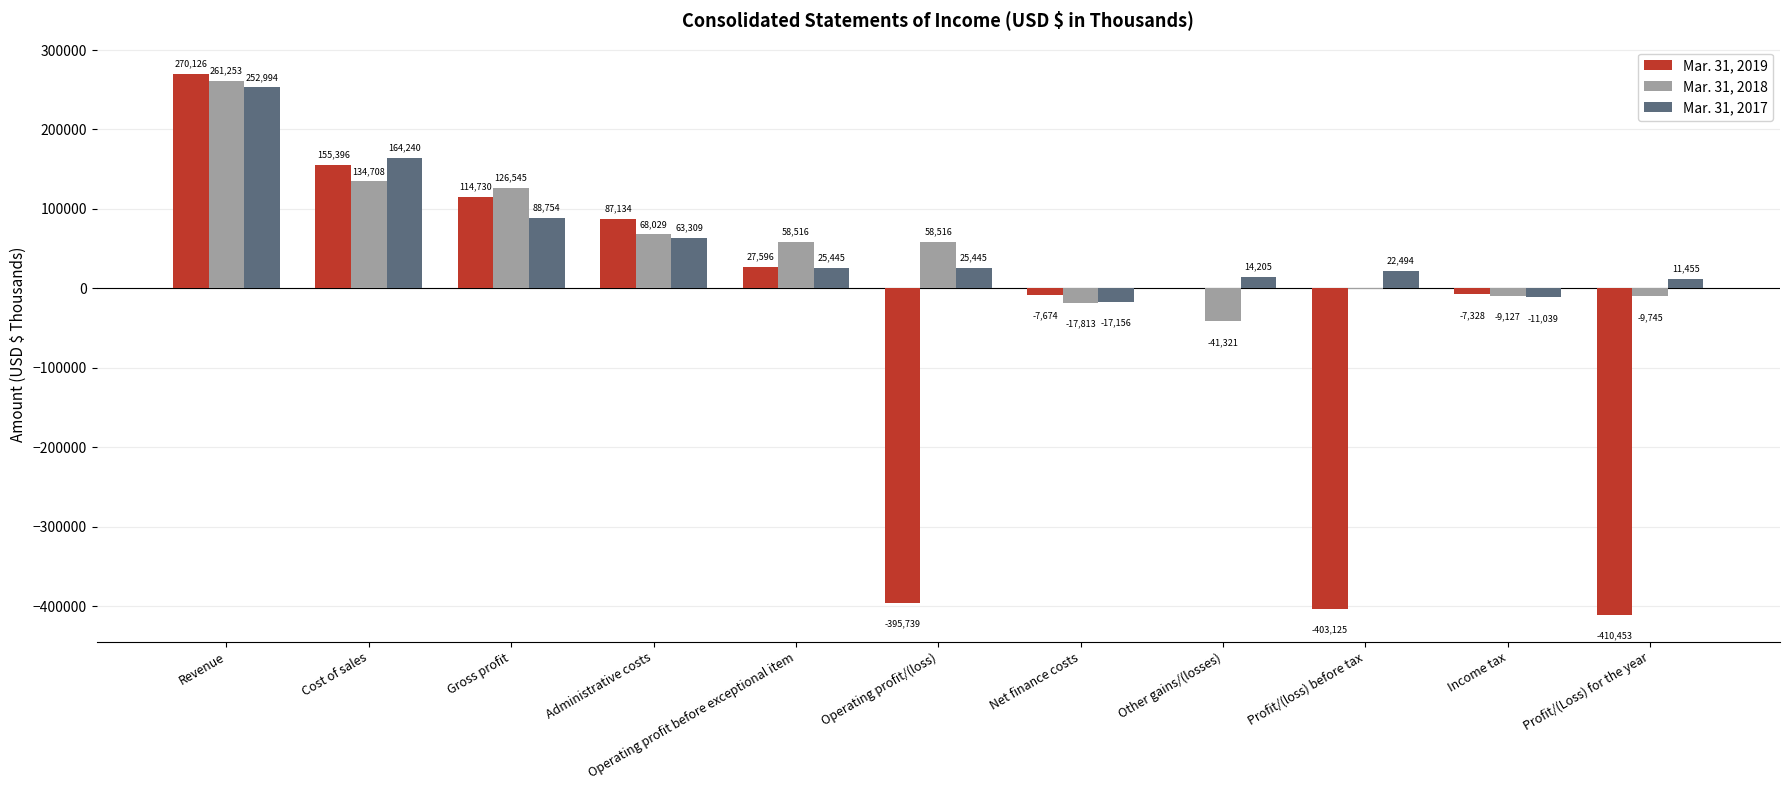

Is it true that Mar. 31, 2018 equals 261253 at Revenue?

True